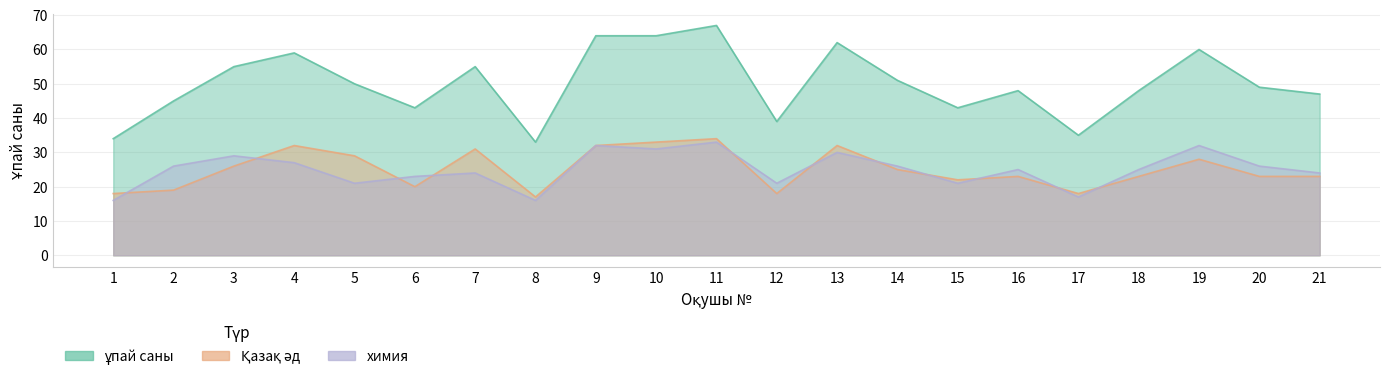

Where is the first local maximum for химия?

3